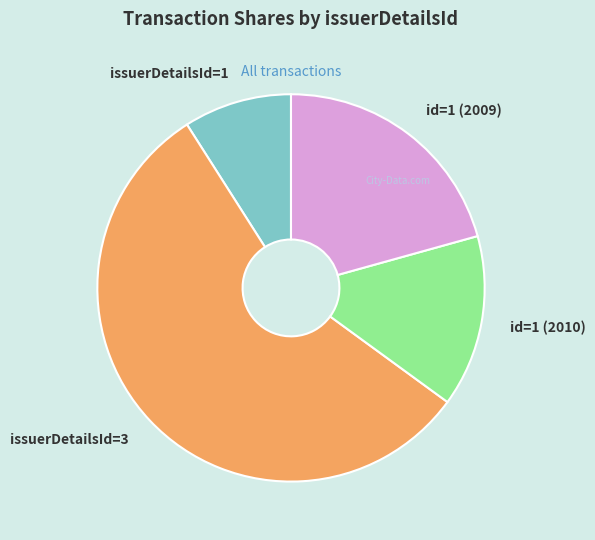

Does any single category account for the majority?

Yes